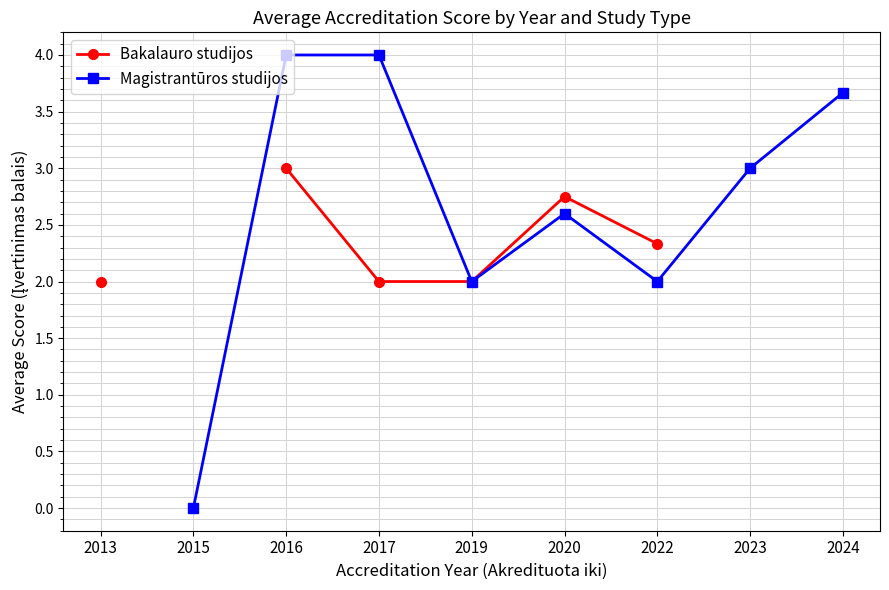

Which series changed the most between 2015 and 2020?

Magistrantūros studijos